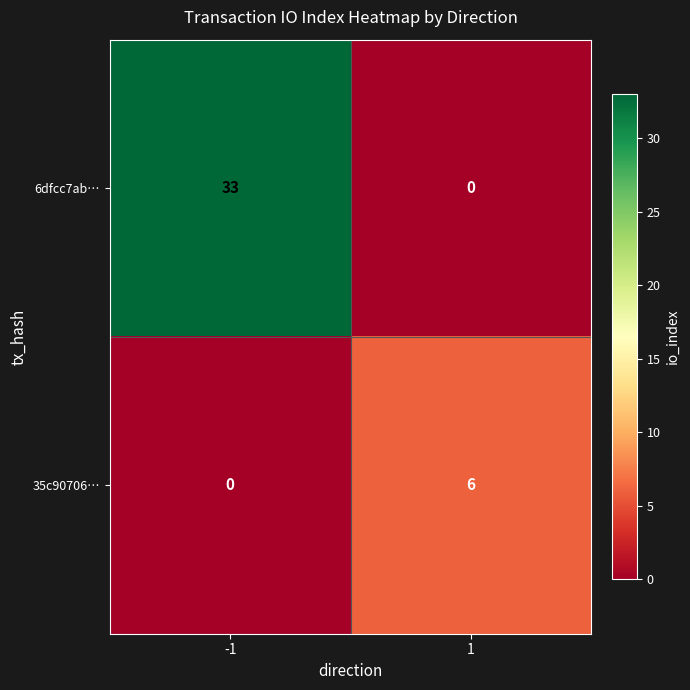

True or false: 35c90706… has a value of 6 at 1.

True